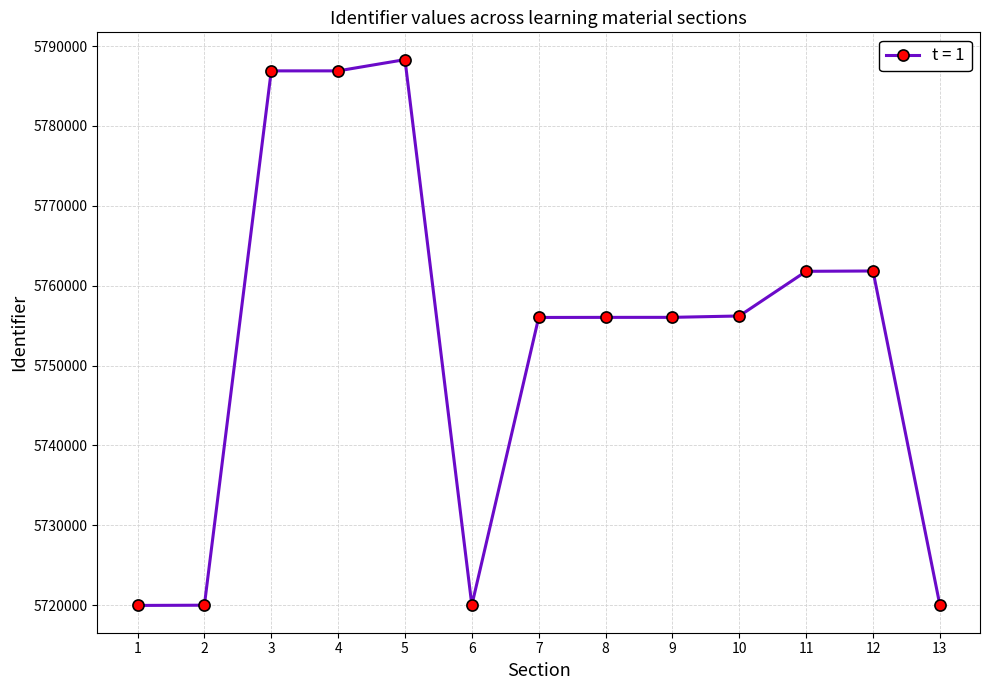

The value at 7 is 5756026. True or false?

True